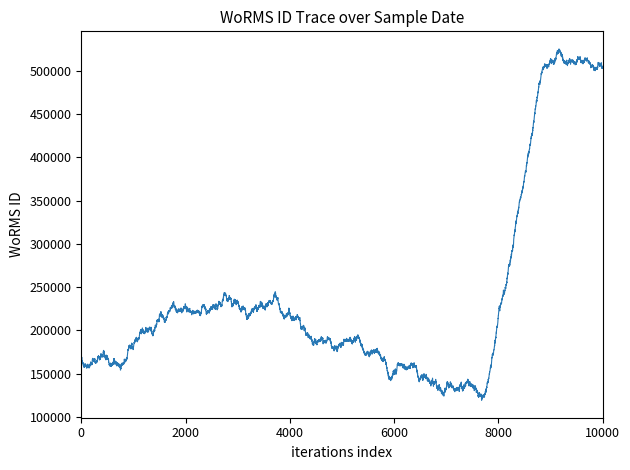

What is the difference between the maximum and minimum values?

90480.6